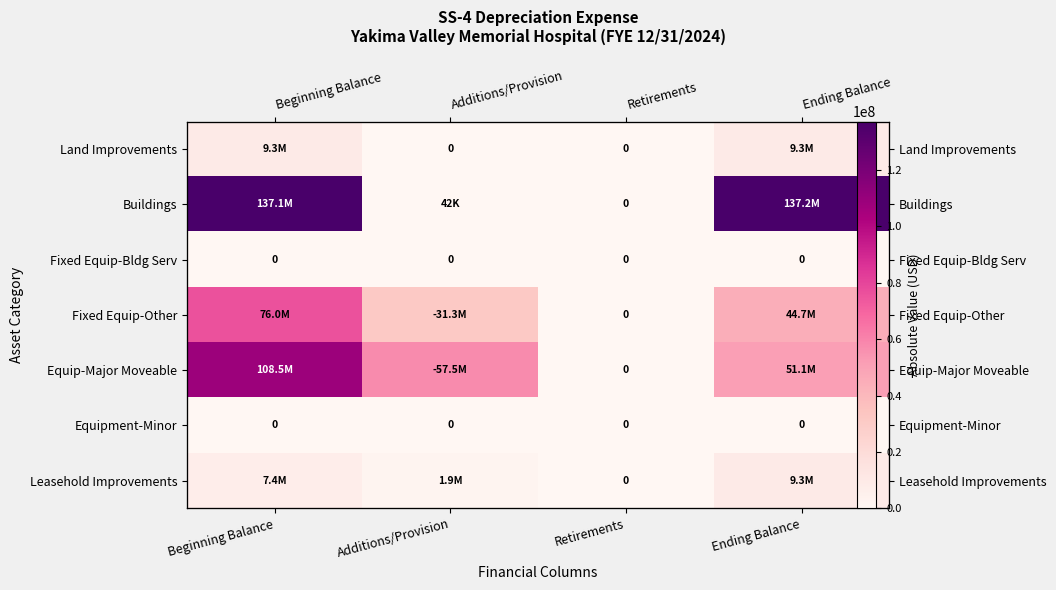

At how many categories does at least one series exceed 41166959?

3